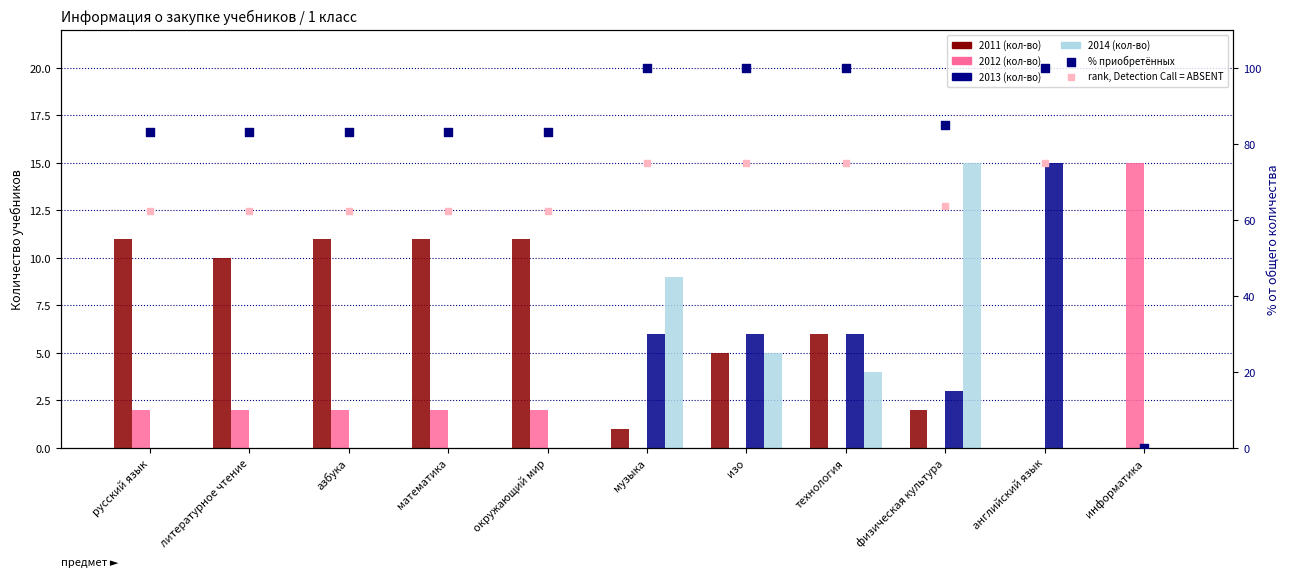

Is the value of 2013 (кол-во) at физическая культура greater than the value of 2011 (кол-во) at азбука?

No